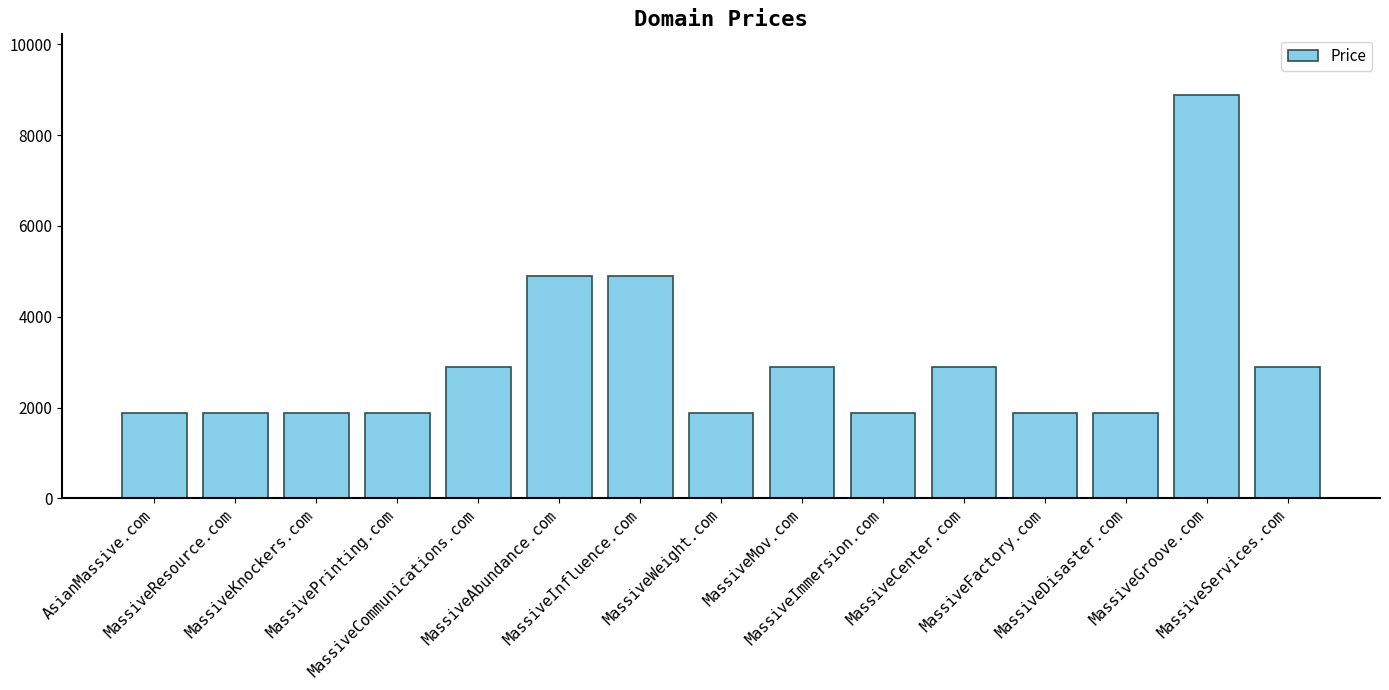

What position from the right is MassiveDisaster.com?

3